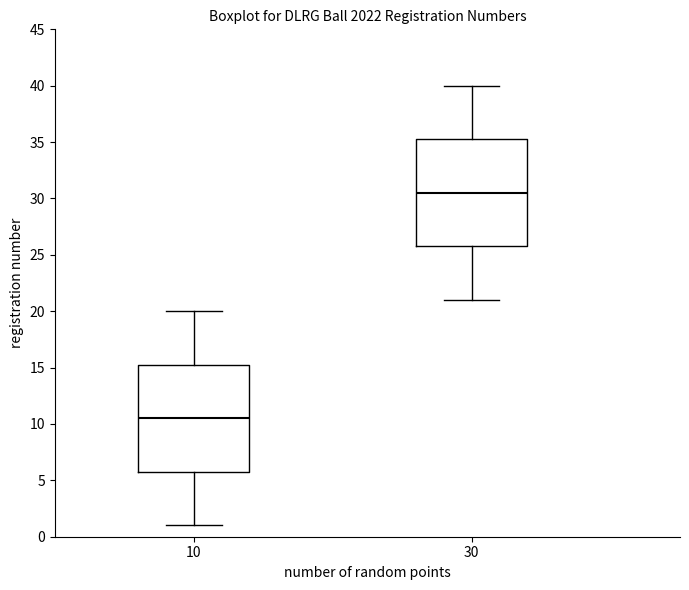

Which box's median line is the lowest?

10